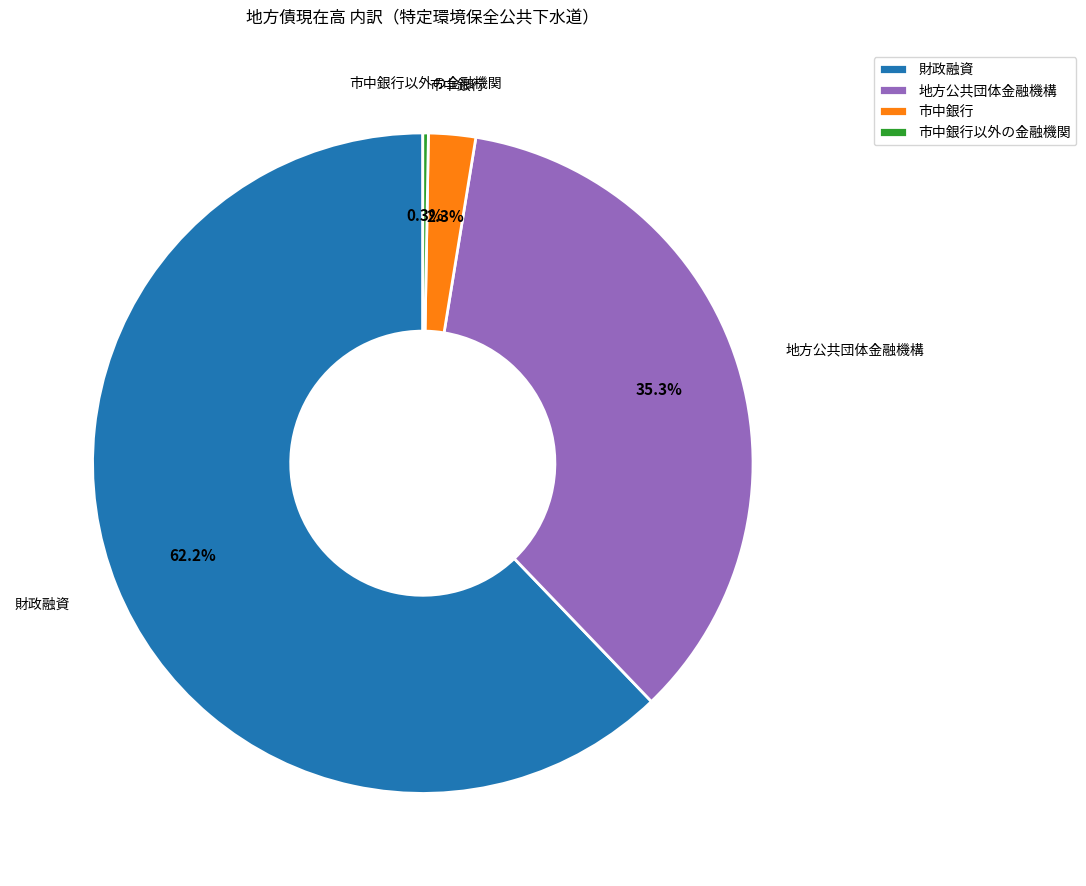

Between 地方公共団体金融機構 and 市中銀行, which is larger?

地方公共団体金融機構